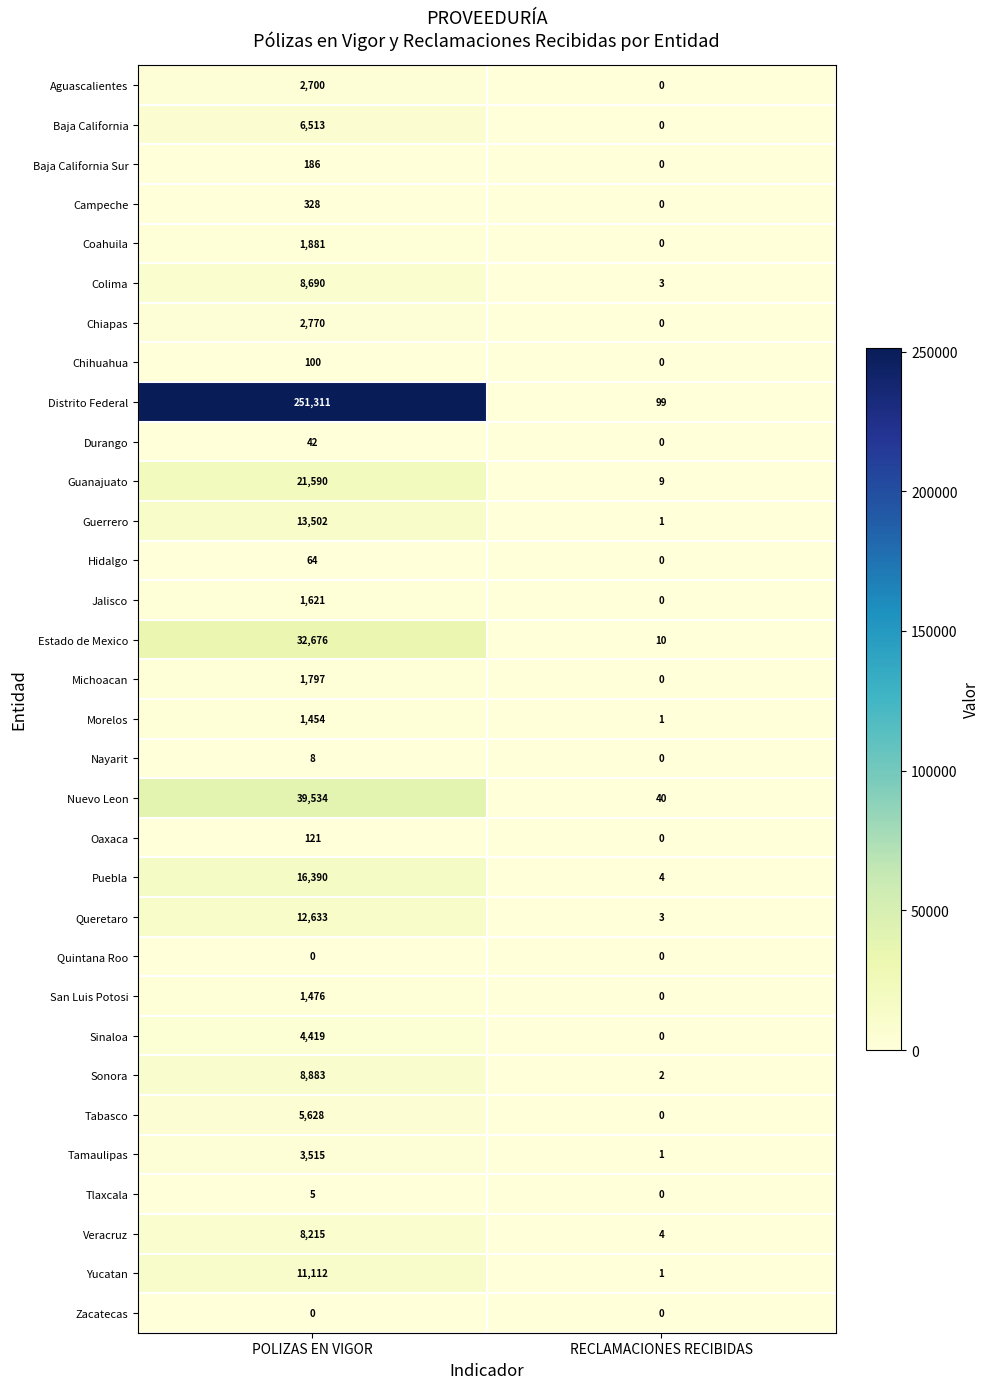

What is the total value across all series at RECLAMACIONES RECIBIDAS?

178